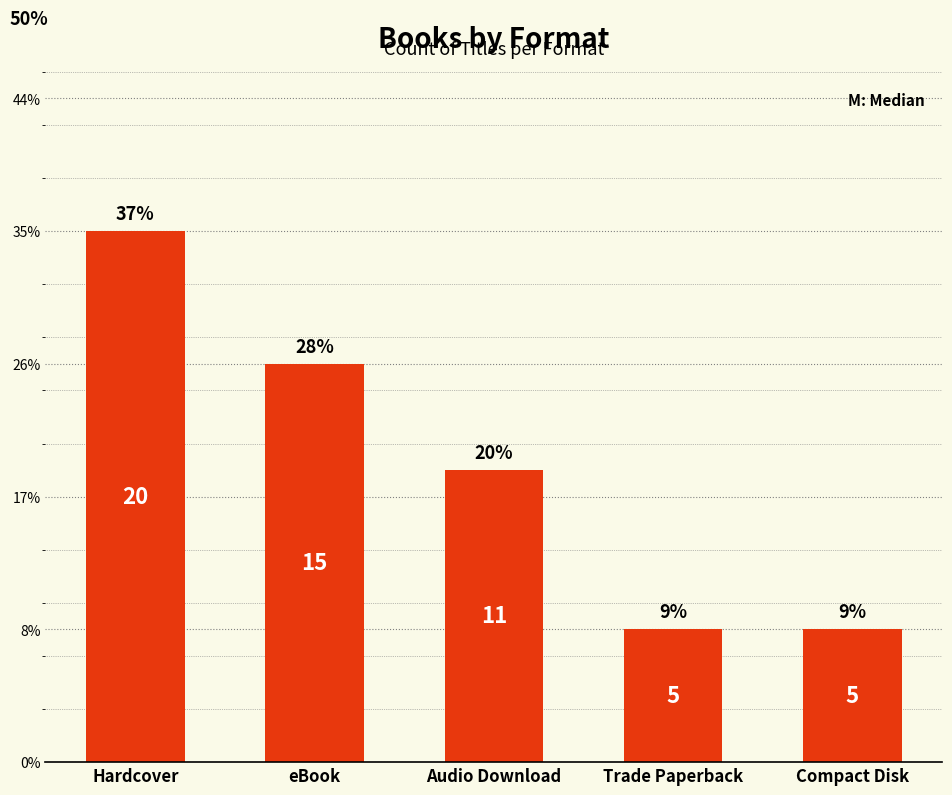

Between Audio Download and Trade Paperback, which is larger?

Audio Download